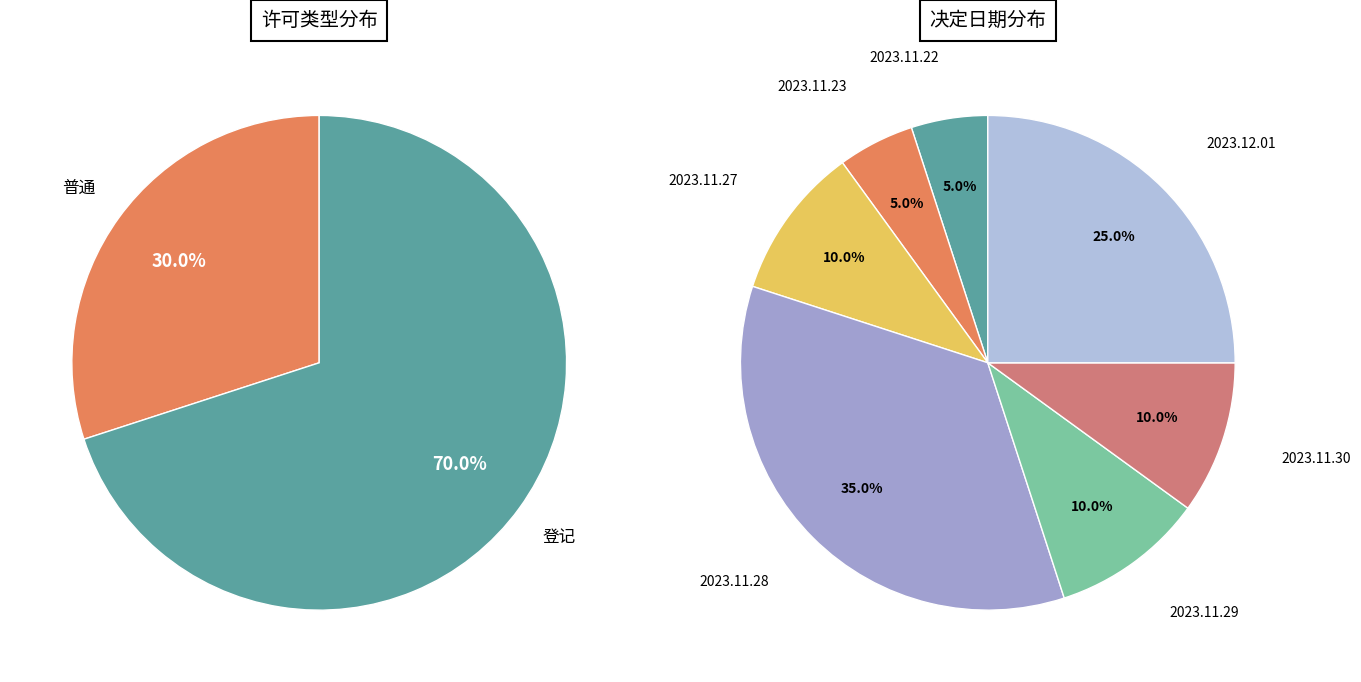

What is the smallest slice in the pie chart?

普通